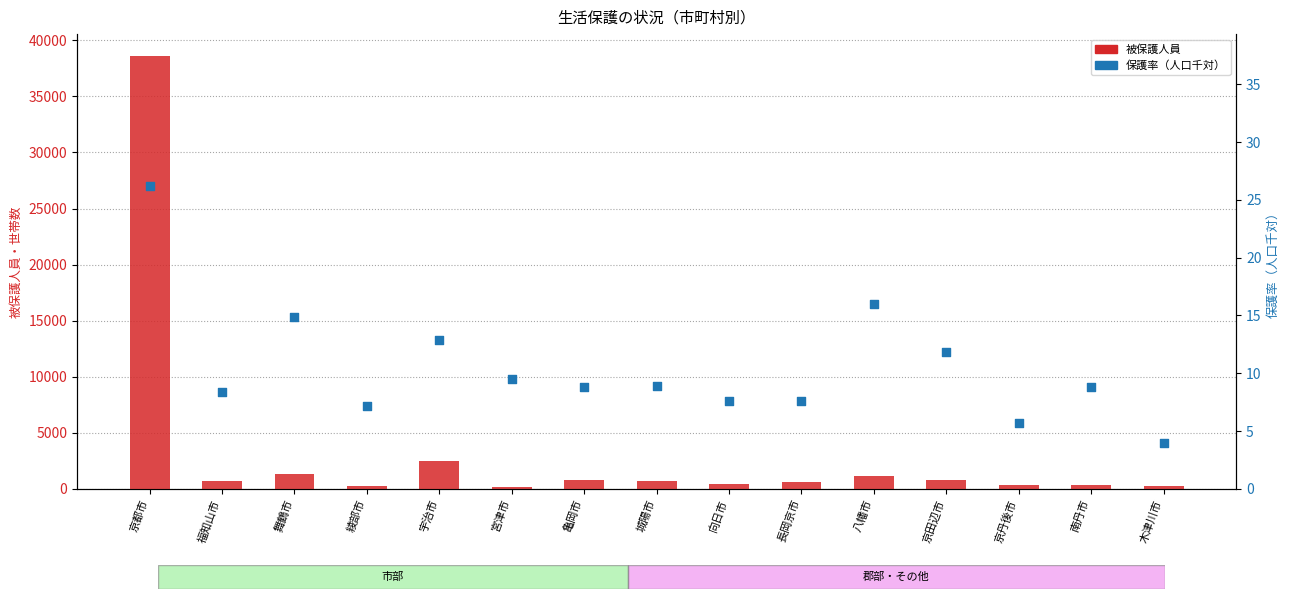

What are all the series names shown in the legend?

被保護人員, 保護率（人口千対）